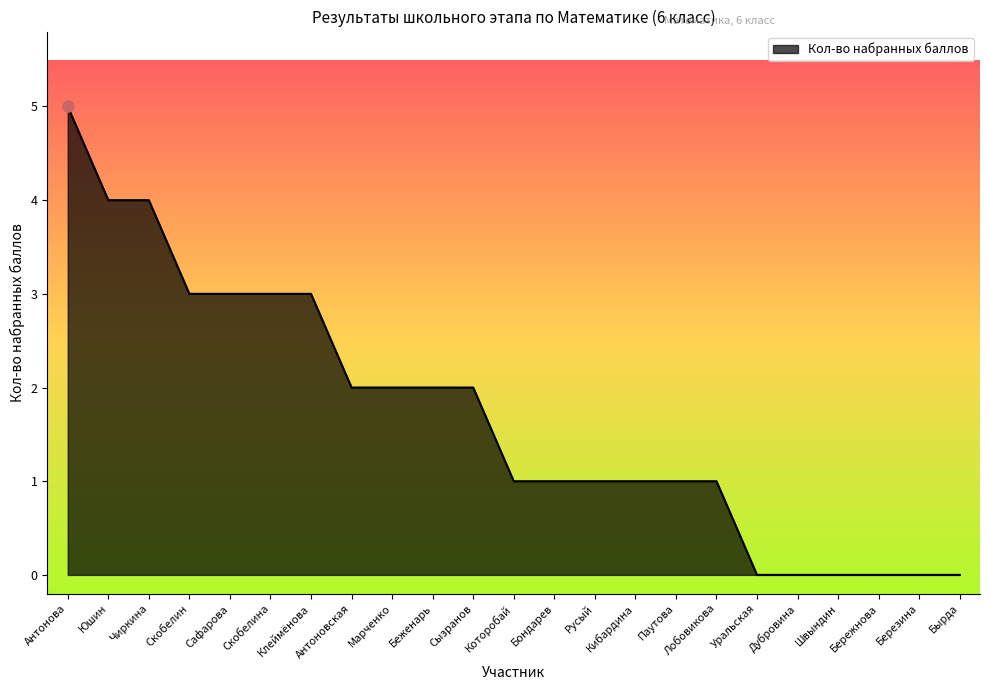

The value at Чиркина is 4. True or false?

True